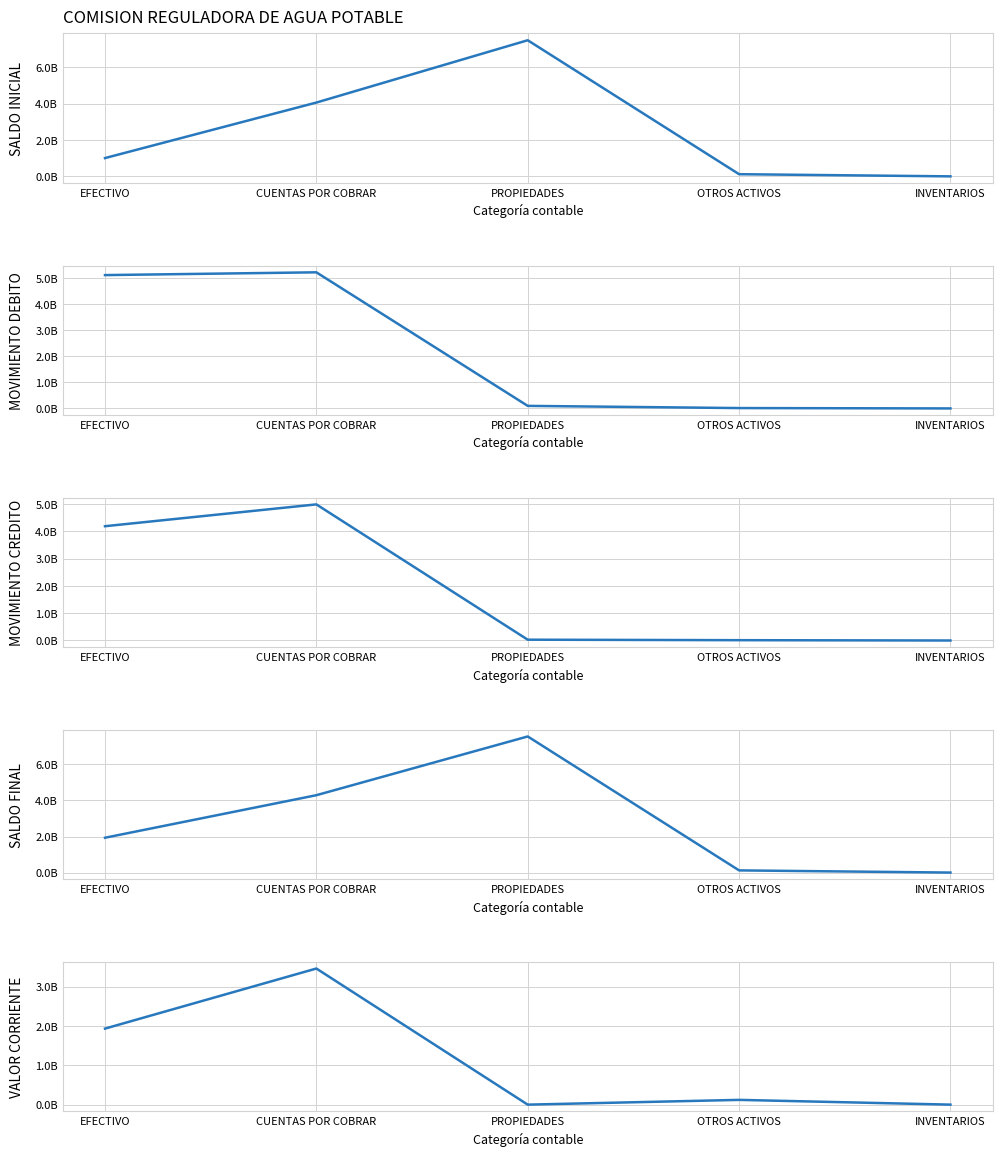

How many data points does each series have?

5